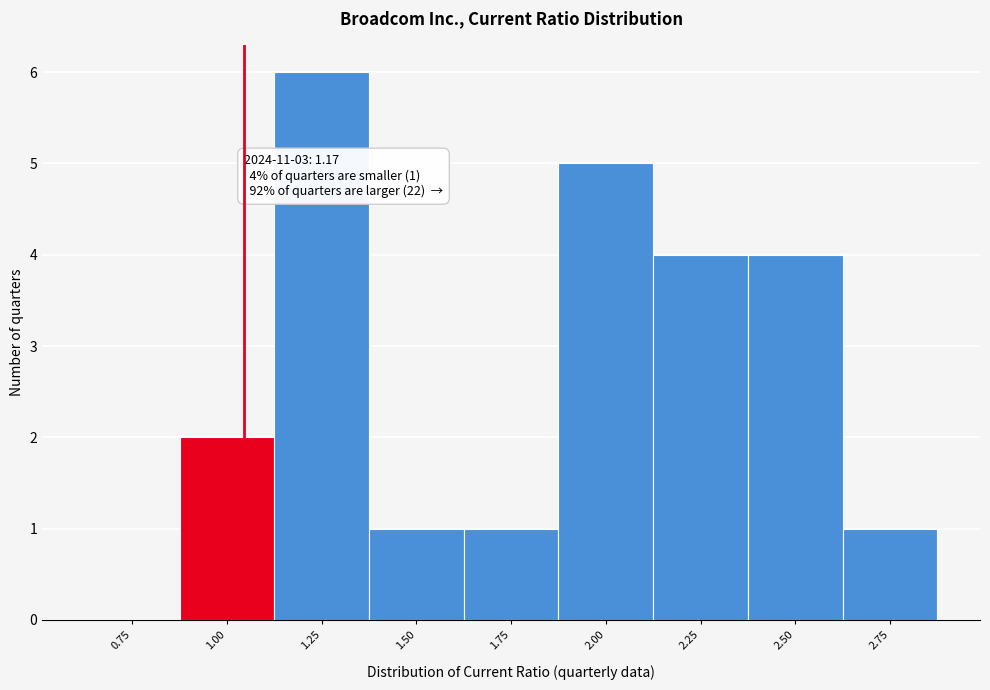

What is the maximum value shown in the chart?

6